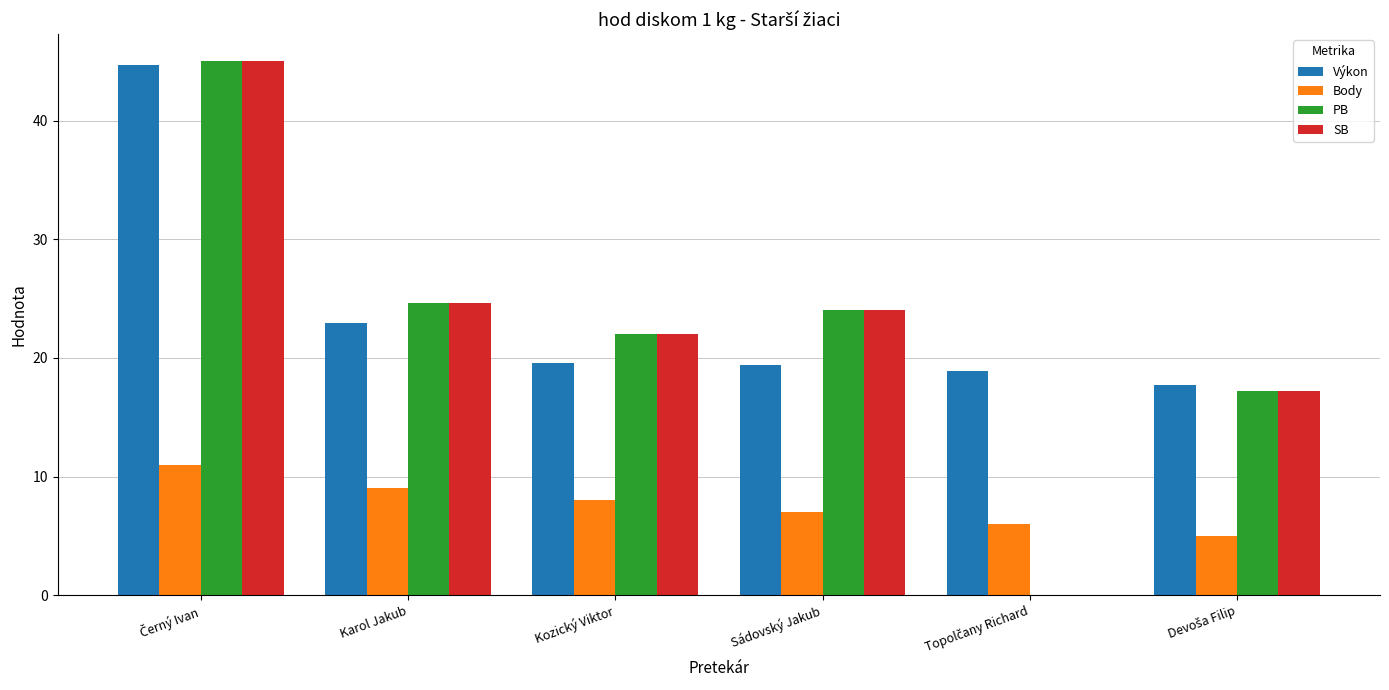

At which label is Výkon closest to 31?

Karol Jakub